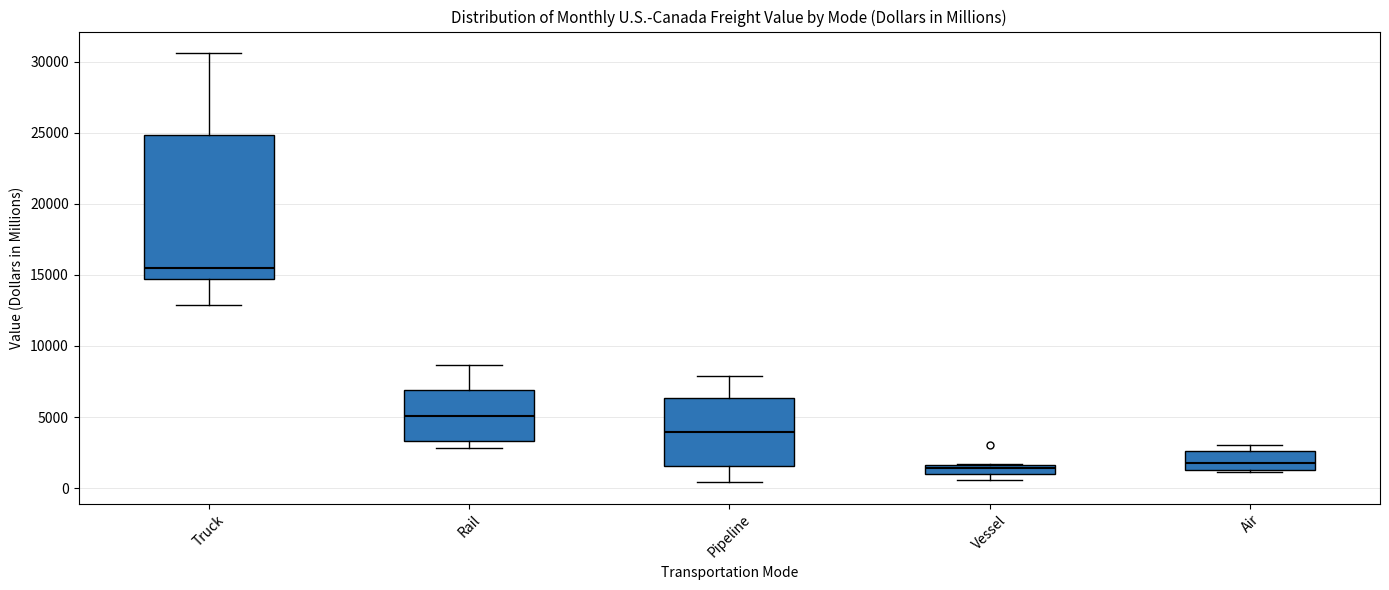

Comparing the boxes themselves (not the whiskers), which one is the tallest?

Truck